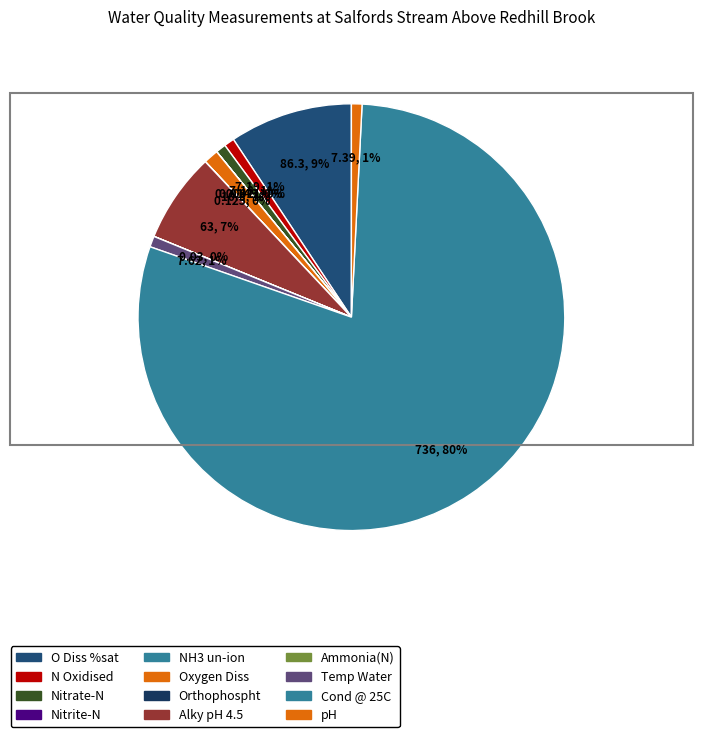

Do Nitrite-N and Alky pH 4.5 together represent more than half of the pie?

No